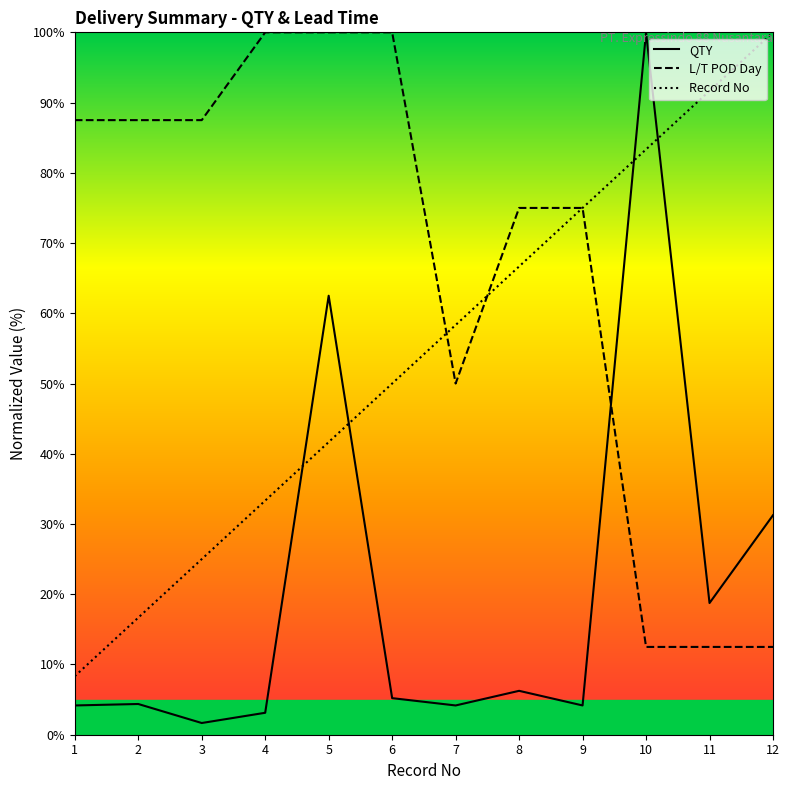

Reading left to right, extract all data points from this chart.

QTY: 4.2	4.4	1.7	3.1	62.5	5.2	4.2	6.2	4.2	100.0	18.8	31.2
L/T POD Day: 87.5	87.5	87.5	100.0	100.0	100.0	50.0	75.0	75.0	12.5	12.5	12.5
Record No: 8.3	16.7	25.0	33.3	41.7	50.0	58.3	66.7	75.0	83.3	91.7	100.0